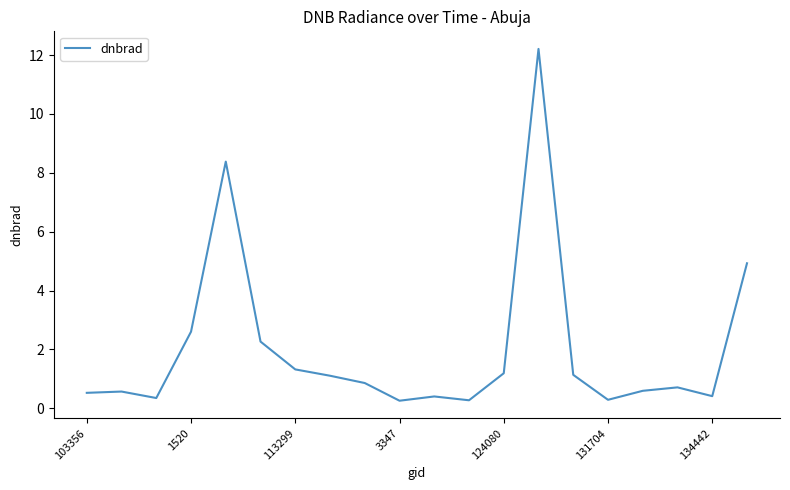

What is the minimum value shown in the chart?

0.3